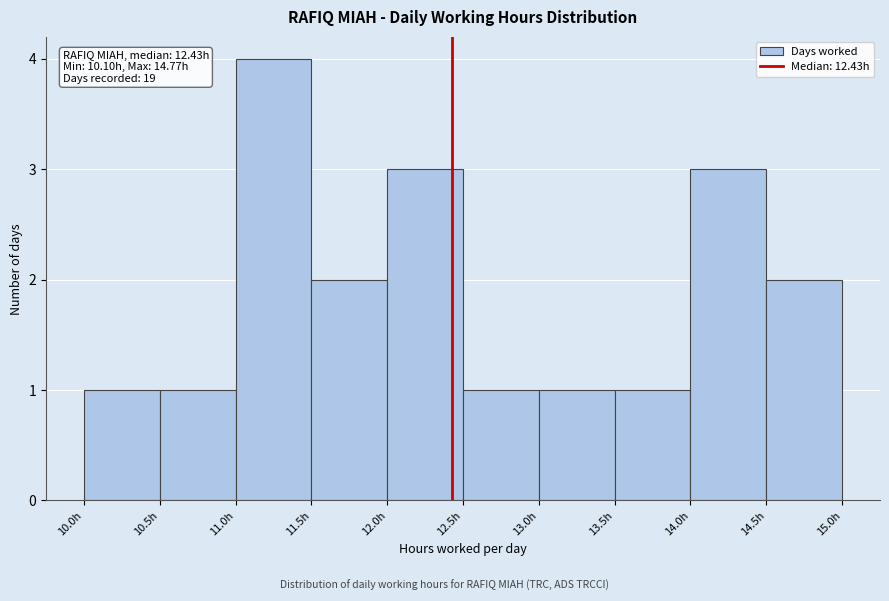

Which range on the x-axis has the tallest bar?

11.0 to 11.5